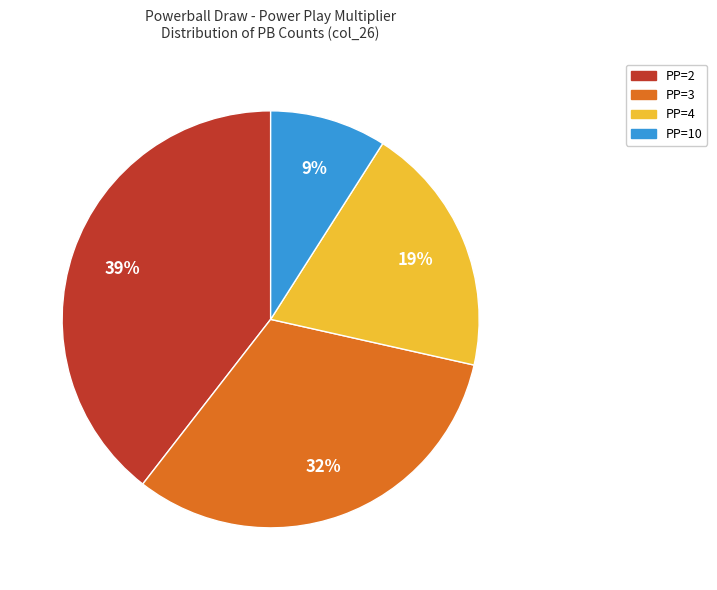

How many slices are in this pie chart?

4